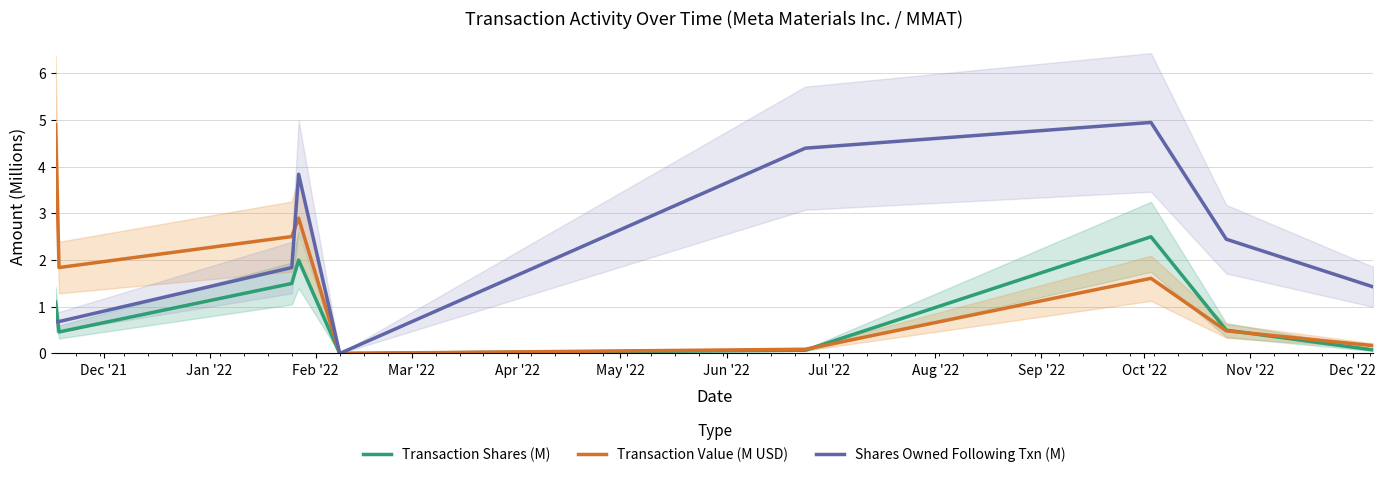

Is this an area chart (filled region under the line)?

No